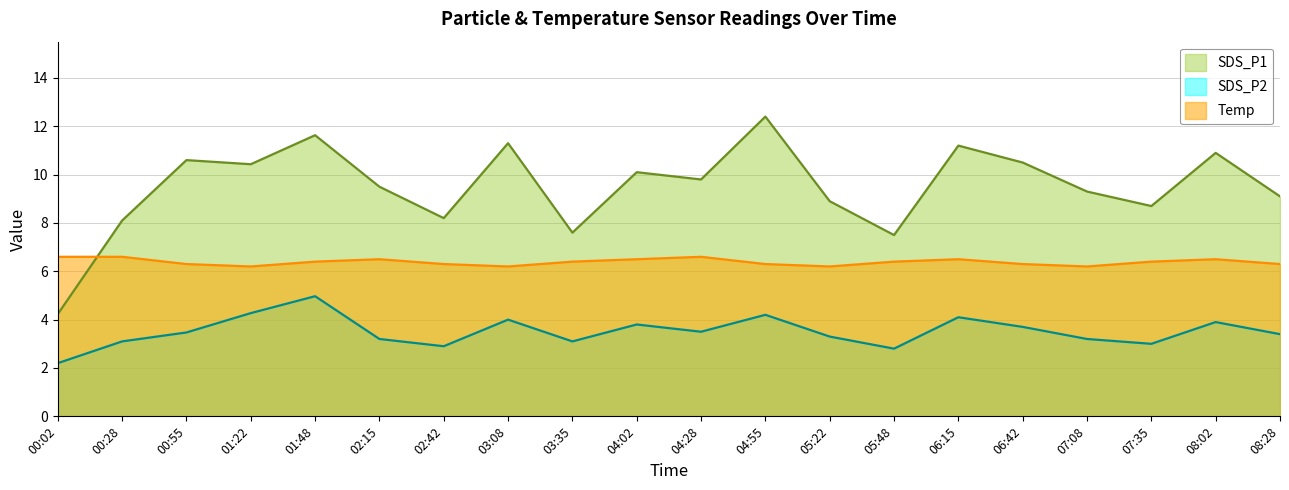

List the series in order of their peak value, lowest first.

SDS_P2, Temp, SDS_P1